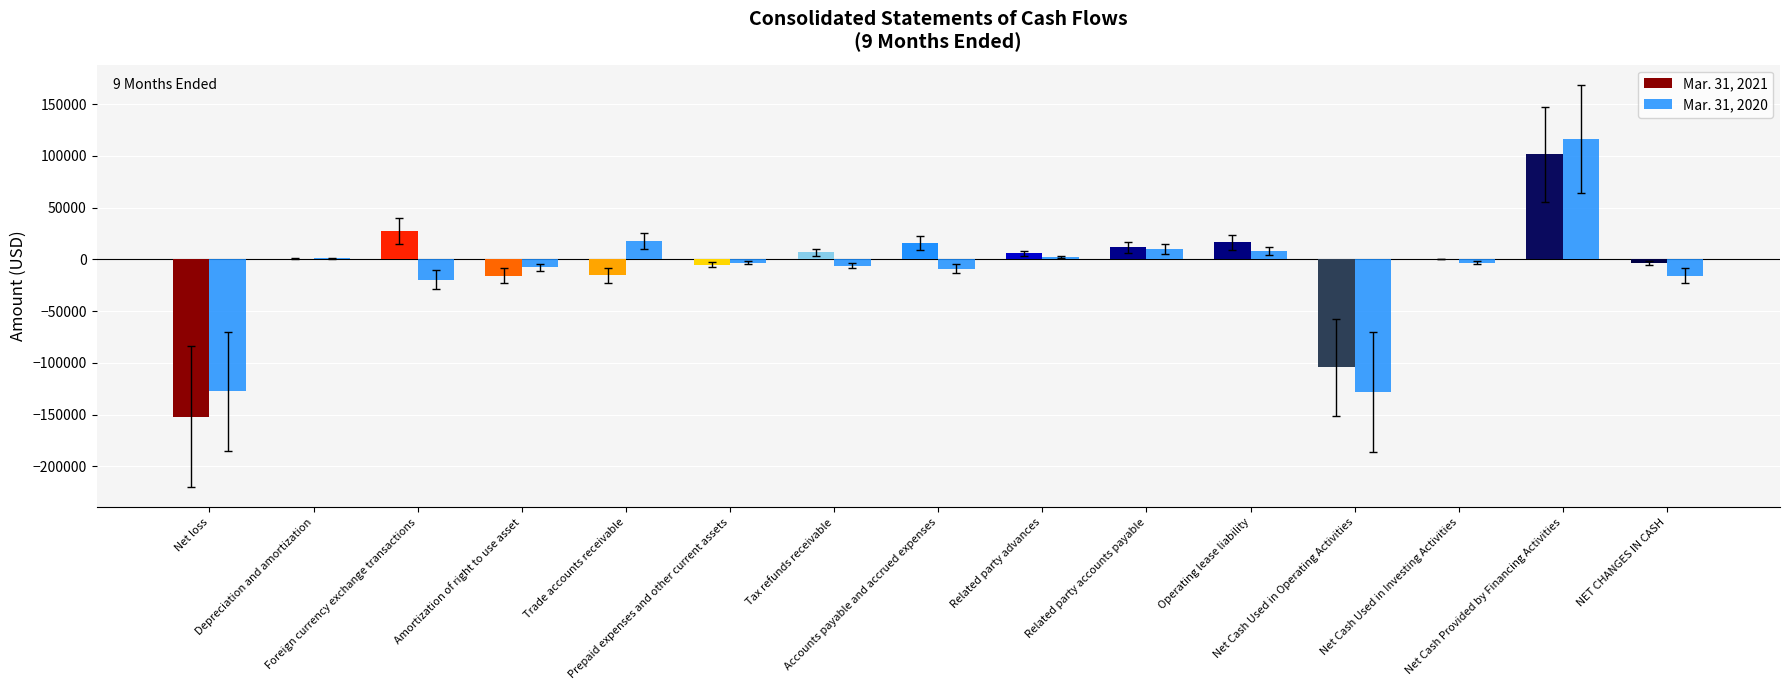

What is the value of the Mar. 31, 2021 bar at the 11th from the left?

16463